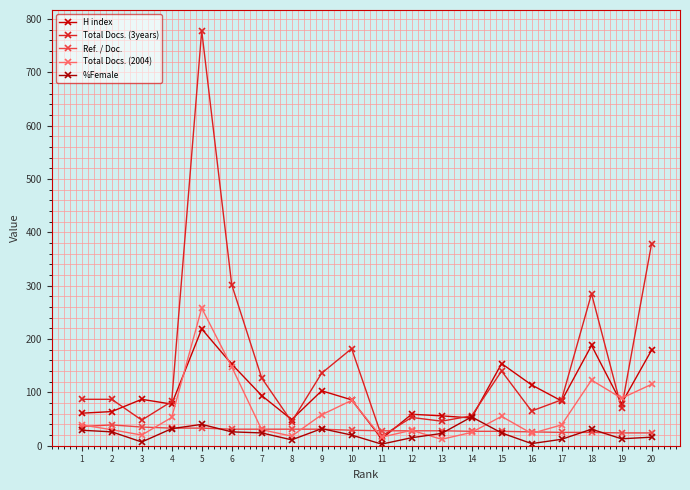

What is the difference between the Total Docs. (3years) values at 4 and 11?

65